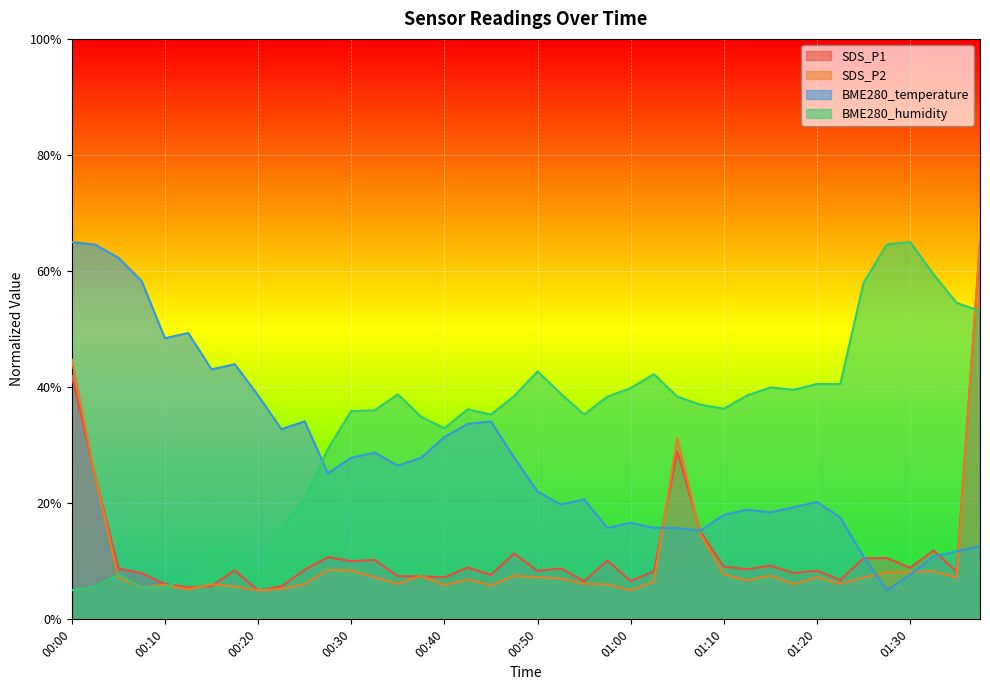

Which series changed the most between 00:25 and 01:25?

BME280_humidity